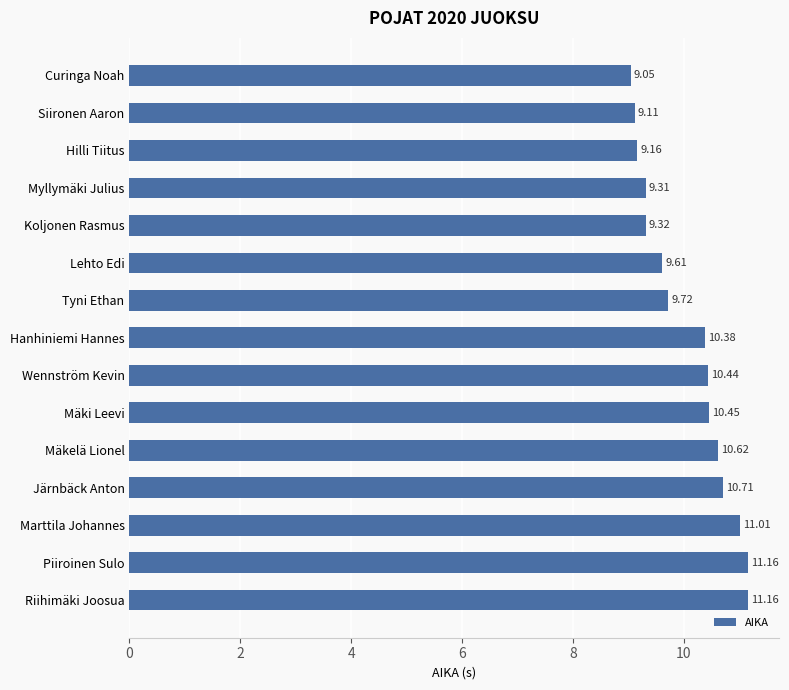

Which has a higher value, Siironen Aaron or Tyni Ethan?

Tyni Ethan